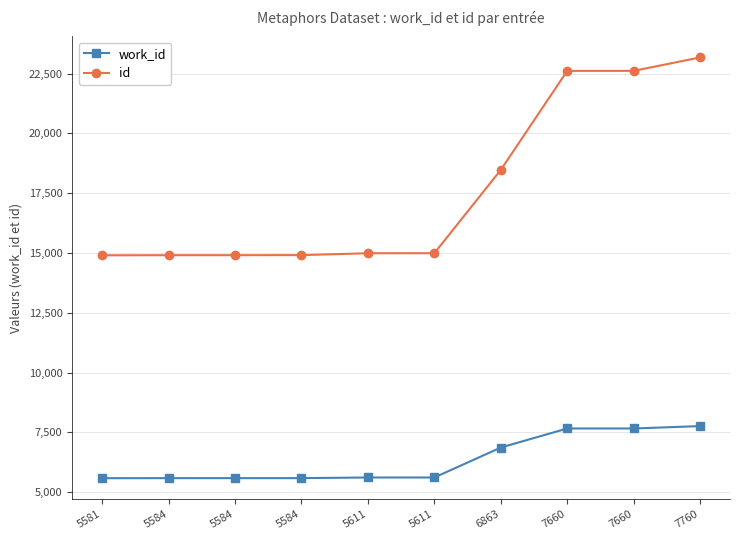

What is the total value across all series at 5584?

20489